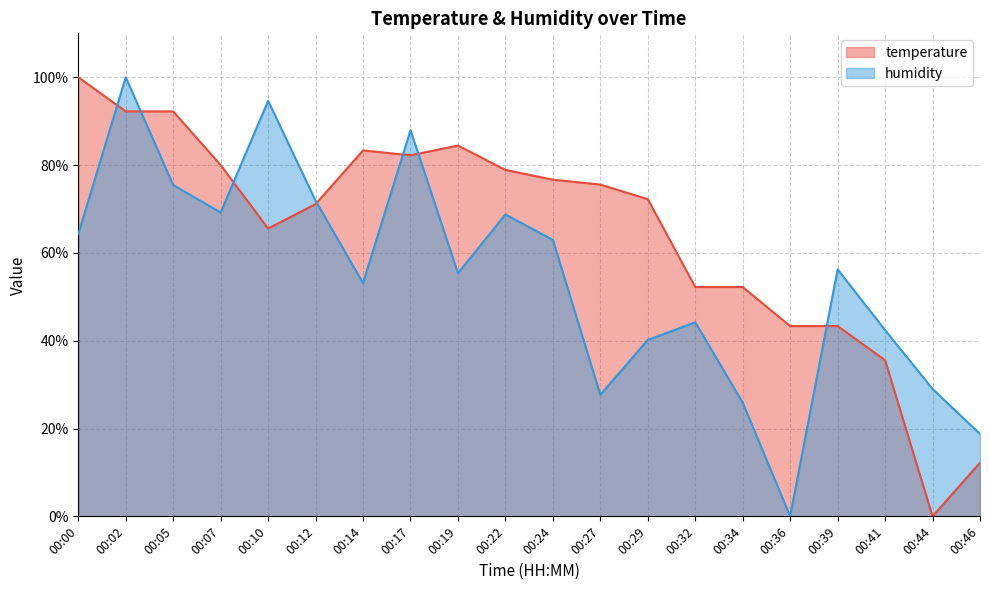

How many positive values does the temperature series have?

19